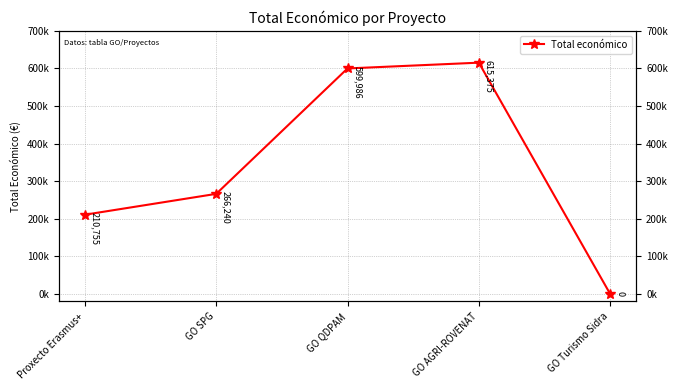

What is the average value?

338471